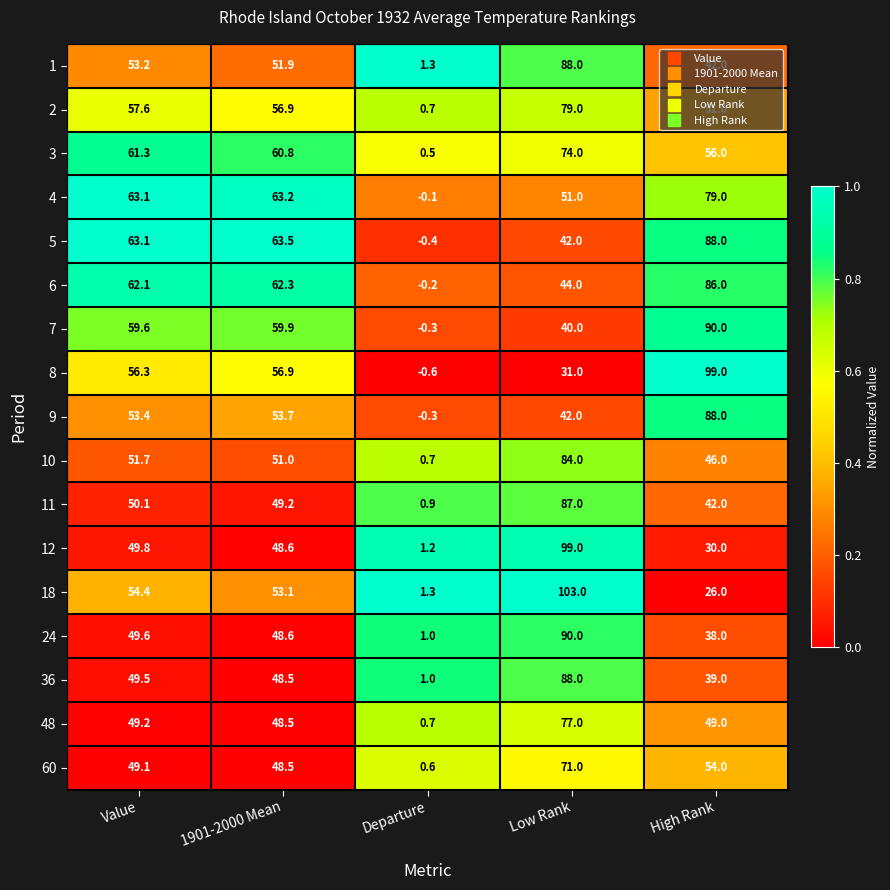

The 2 series shows 0.7 at Departure. True or false?

True